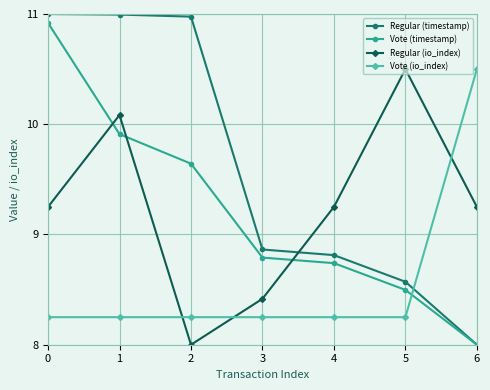

True or false: Vote (timestamp) has more than 0 interior local peaks.

False